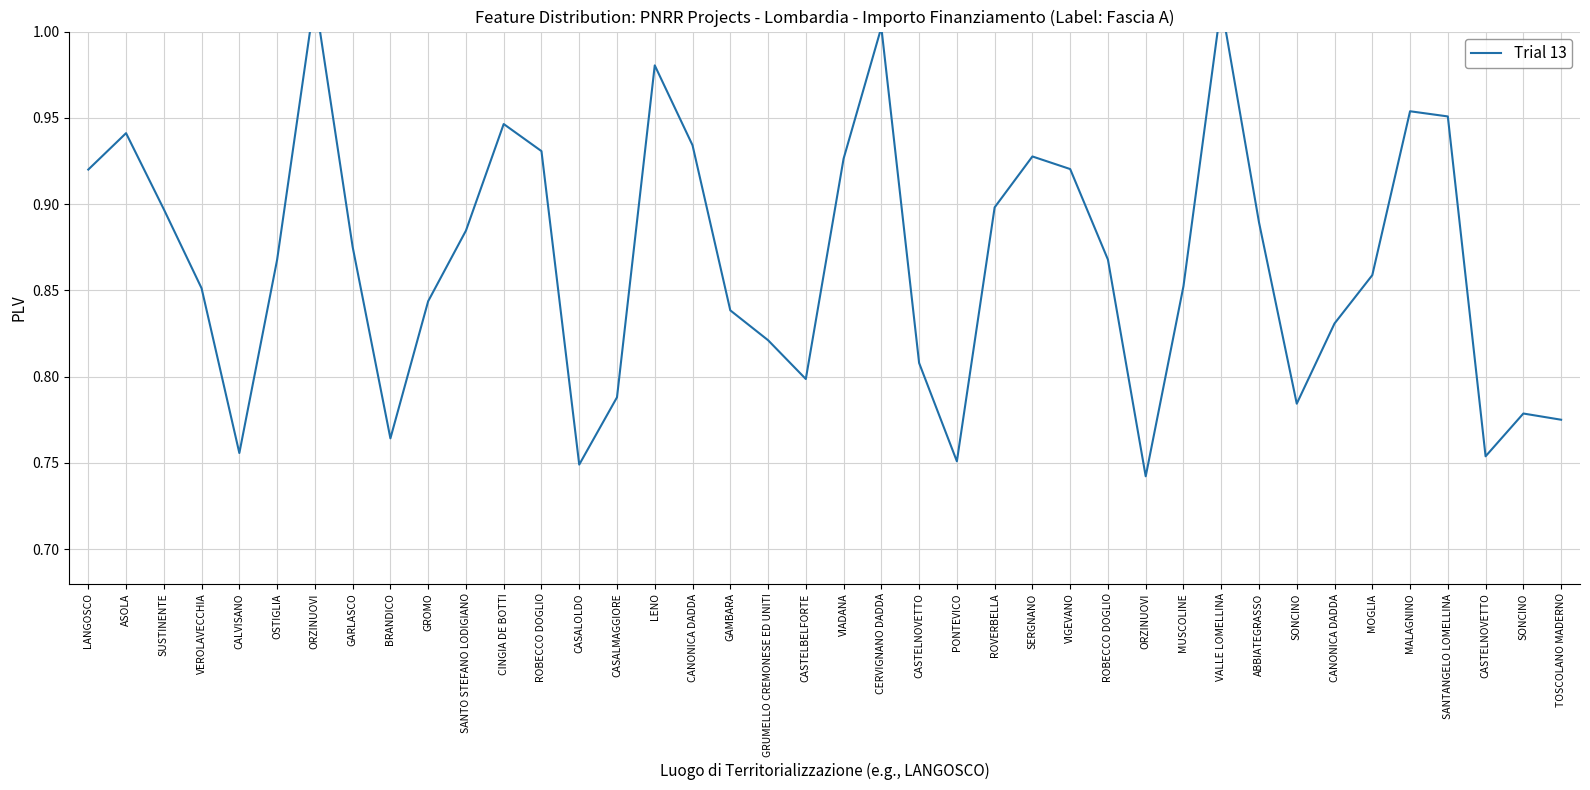

What is the change in value from CERVIGNANO DADDA to CANONICA DADDA?

-0.2